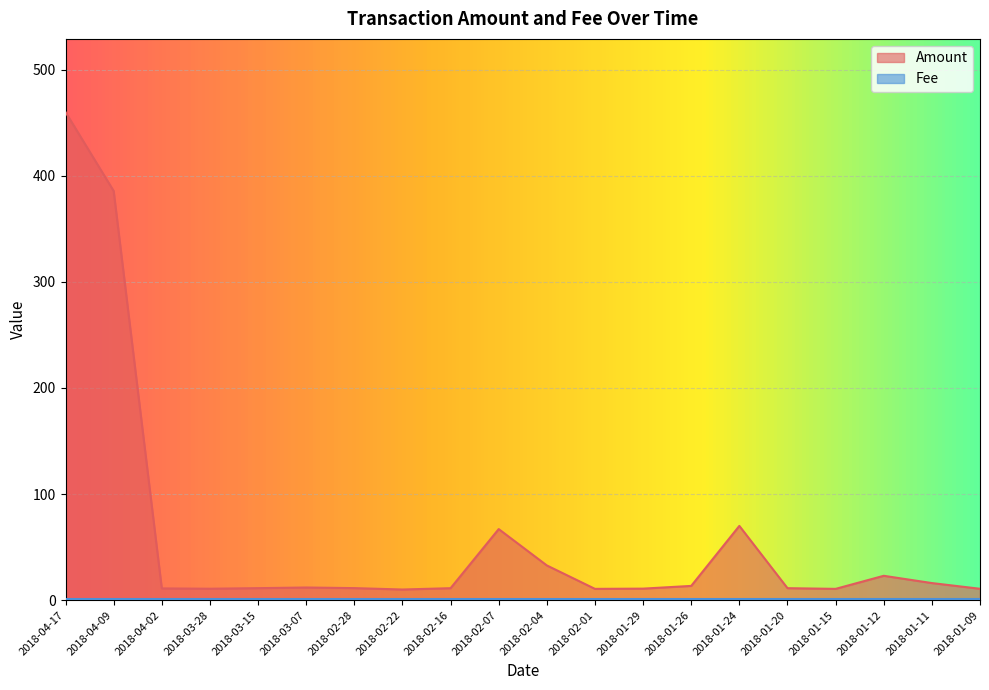

What is the minimum value shown in the chart?

1.0